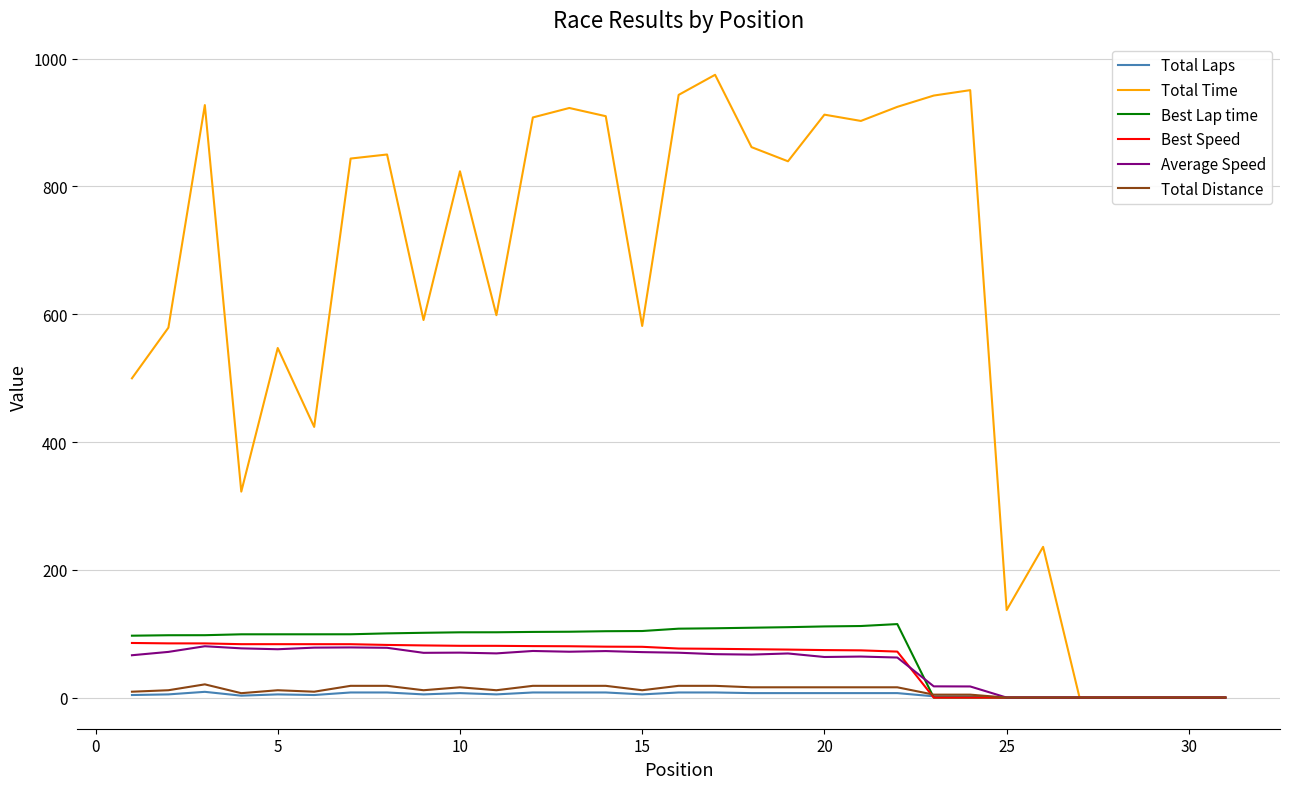

Which series has the largest range (max minus min)?

Total Time